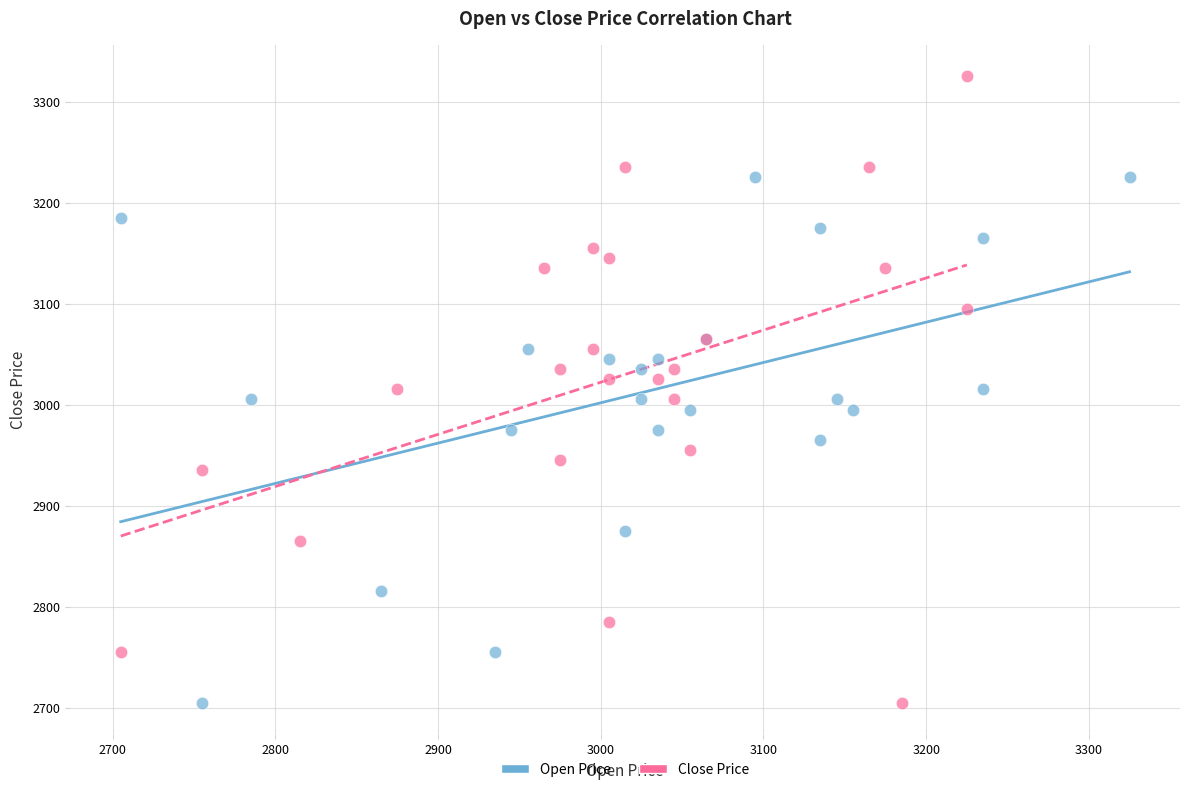

Which series has the largest Y range (max minus min)?

Close Price